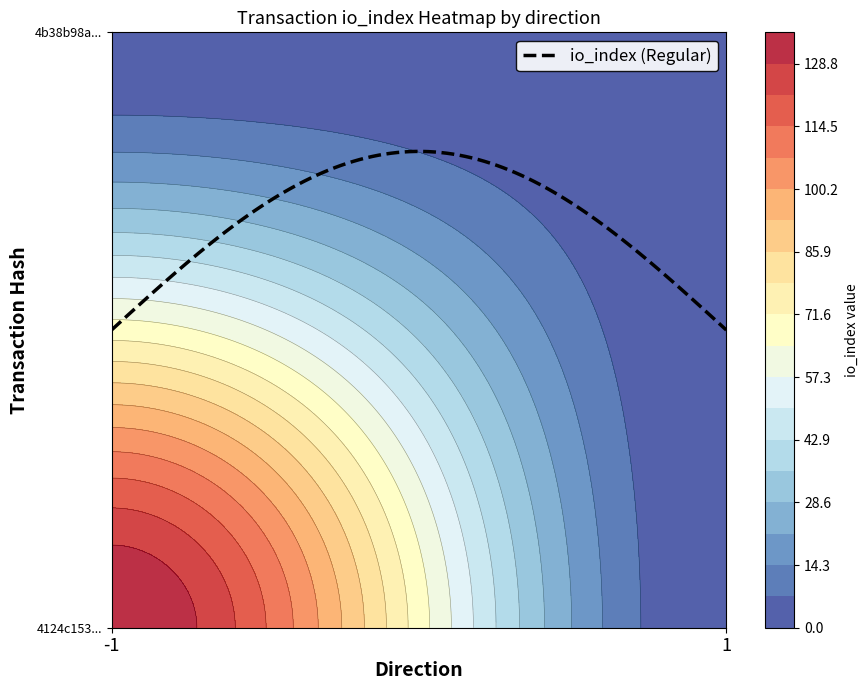

The value of 4b38b98a5dad3556b8a6e90060233badd903ee1 at 1 is 0. True or false?

True